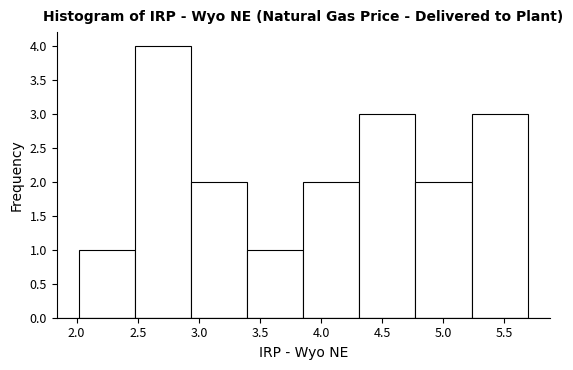

Over which range of the x-axis is the bar tallest?

2.50 to 2.95